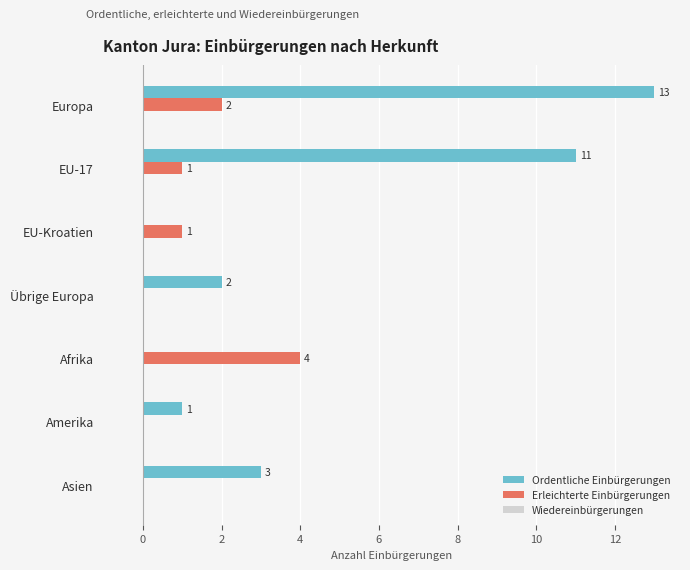

Is it true that Ordentliche Einbürgerungen equals 0 at EU-Kroatien?

True